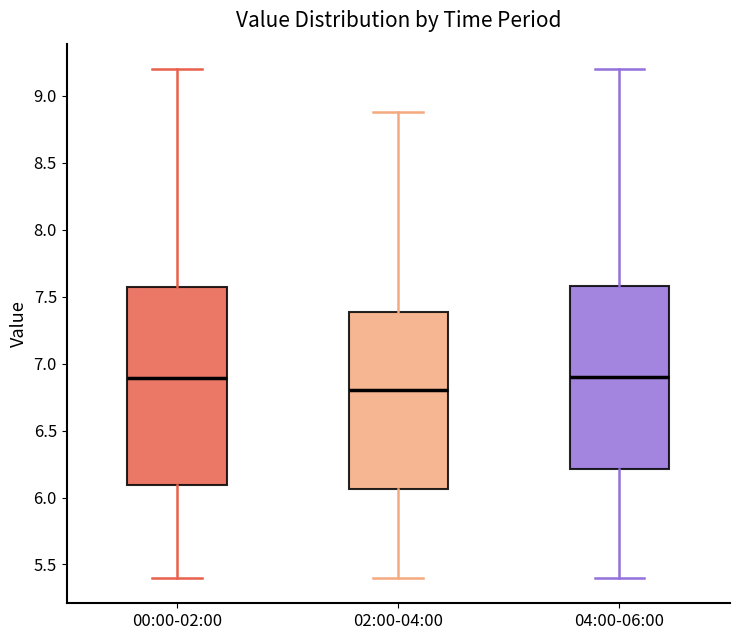

Where does the median line of the box for 04:00-06:00 sit on the y-axis? The values are not printed on the chart, so give them approximately, as read against the axis.

6.90